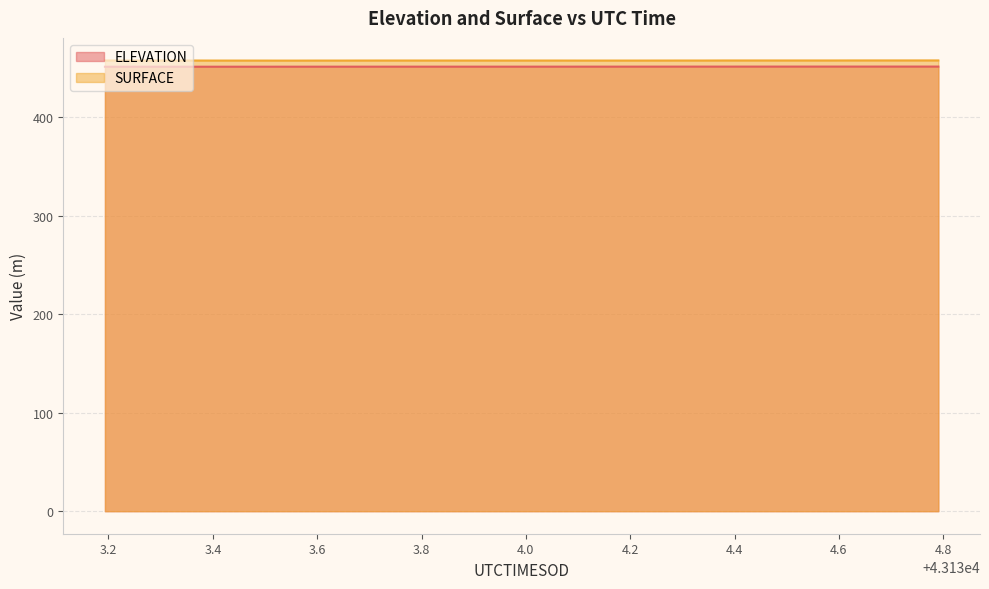

What is the difference between the second highest and minimum values in the ELEVATION series?

0.2